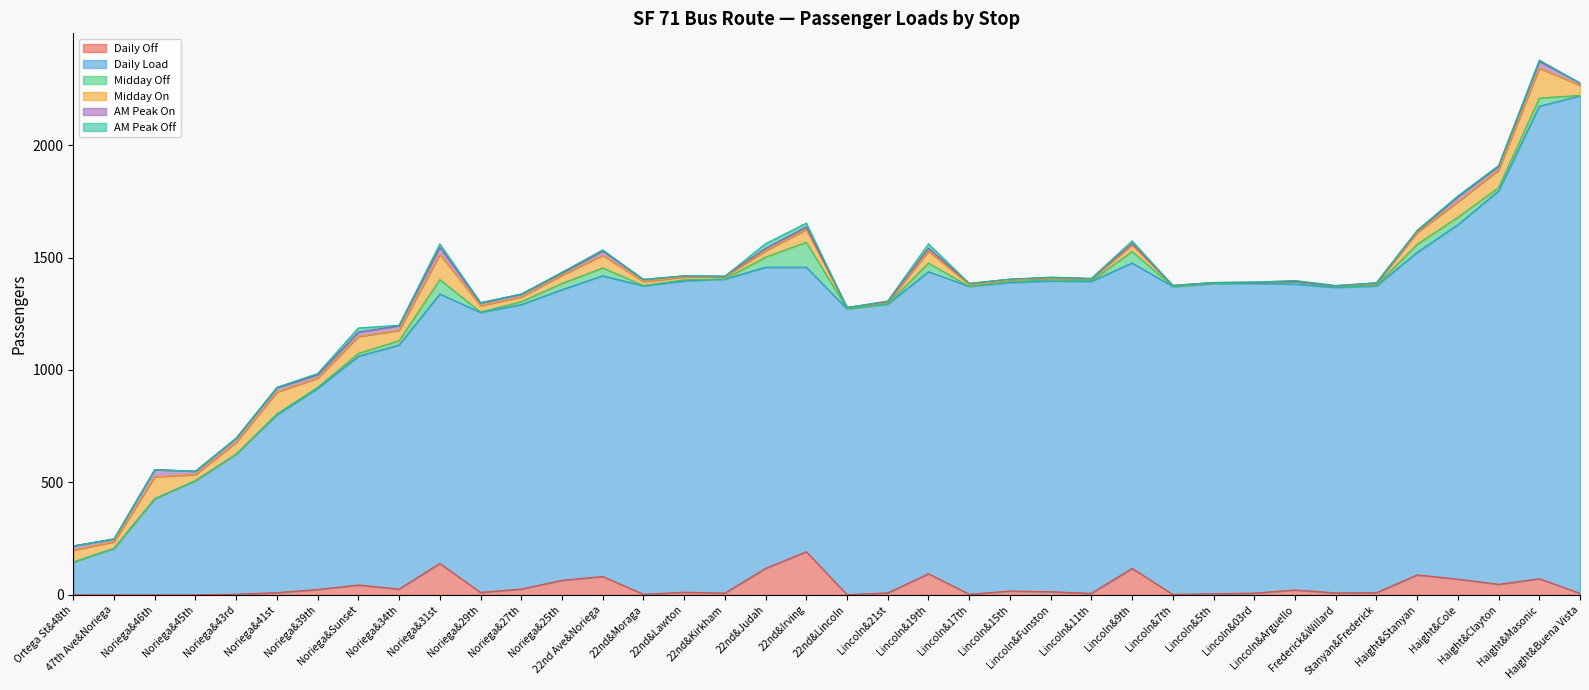

How many lines are shown in the chart?

6